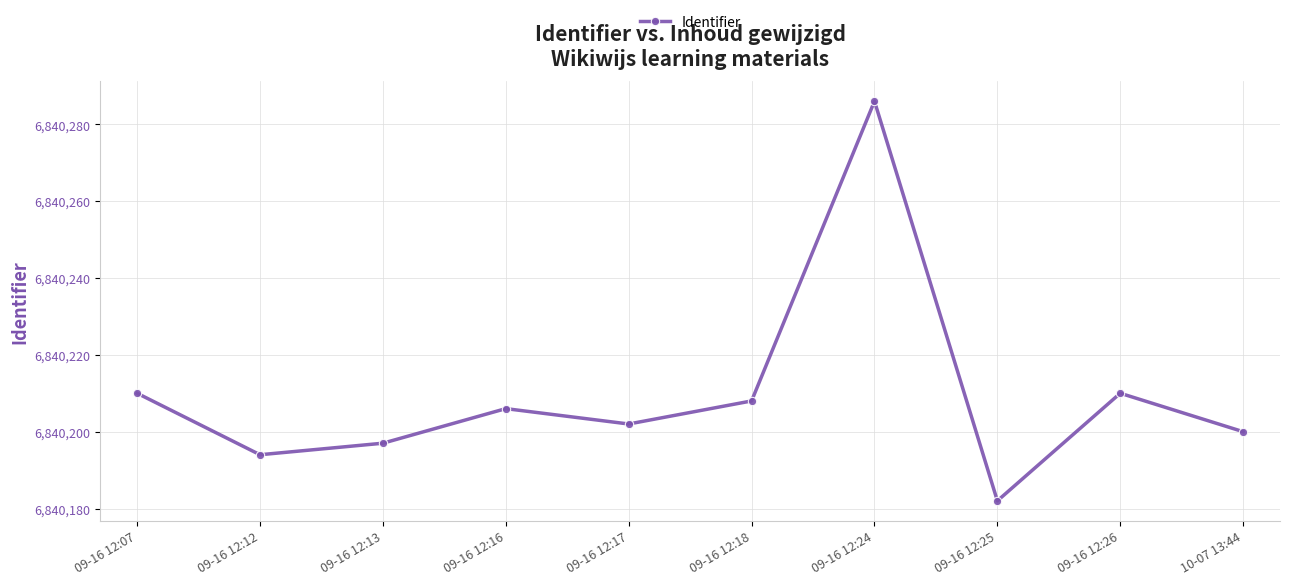

What is the change in value from 09-16 12:12 to 10-07 13:44?

+6